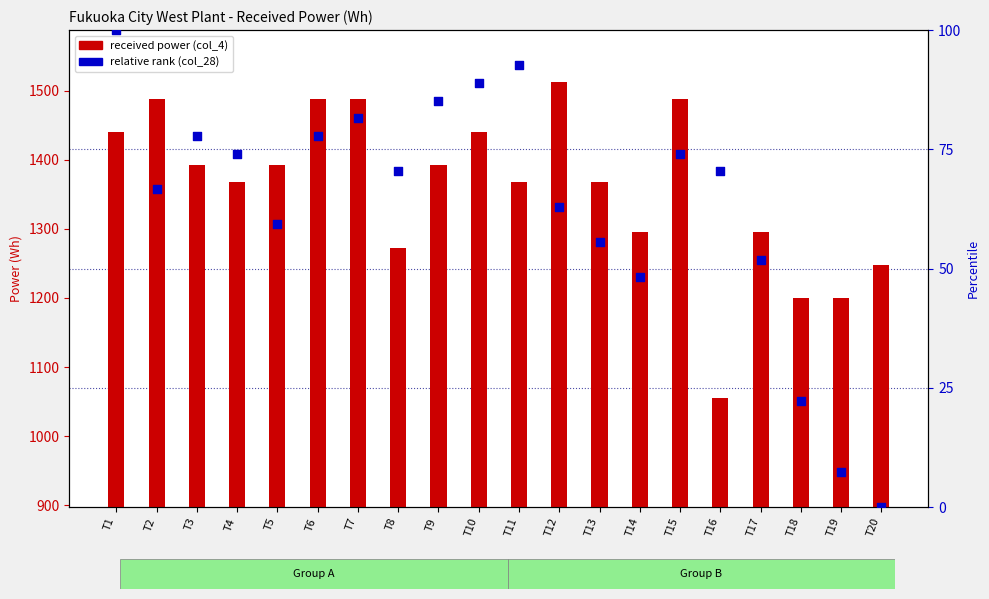

At which category is the sum across all series the highest?

T12